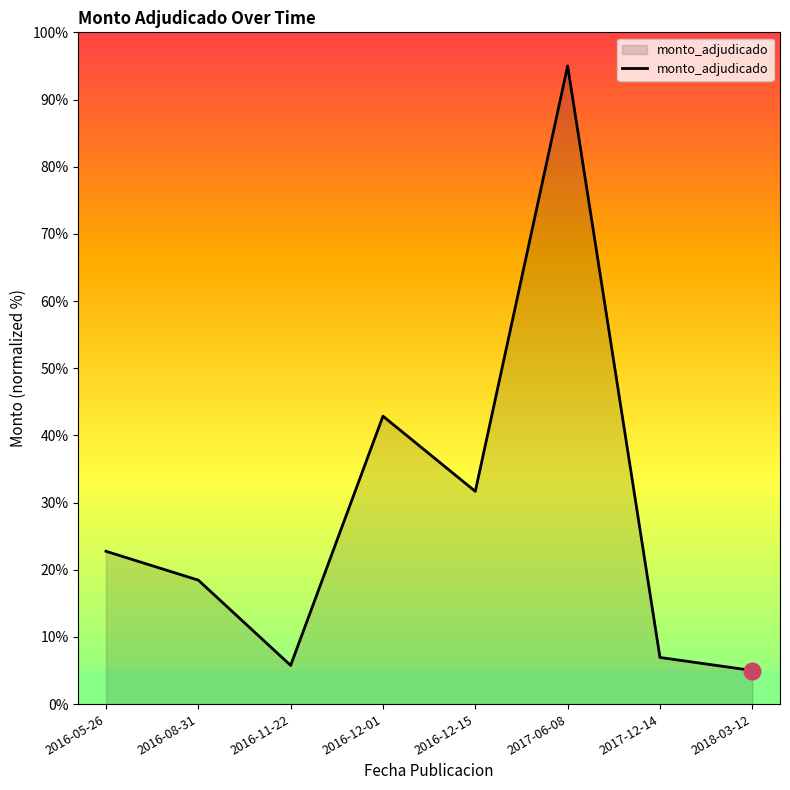

What is the ratio of the value at 2016-11-22 to the value at 2016-05-26?

0.3